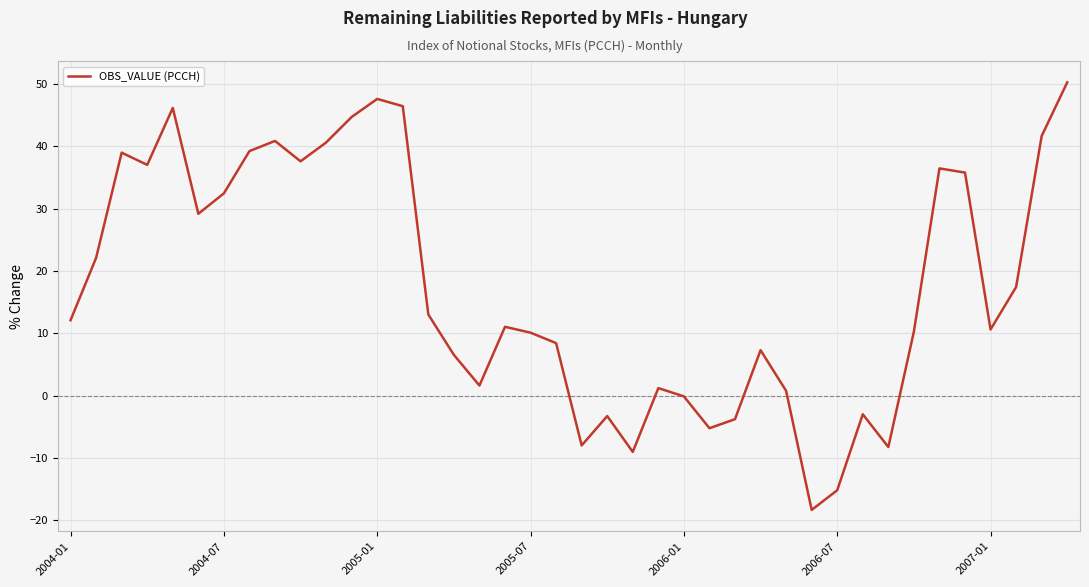

What is the maximum value shown in the chart?

50.3